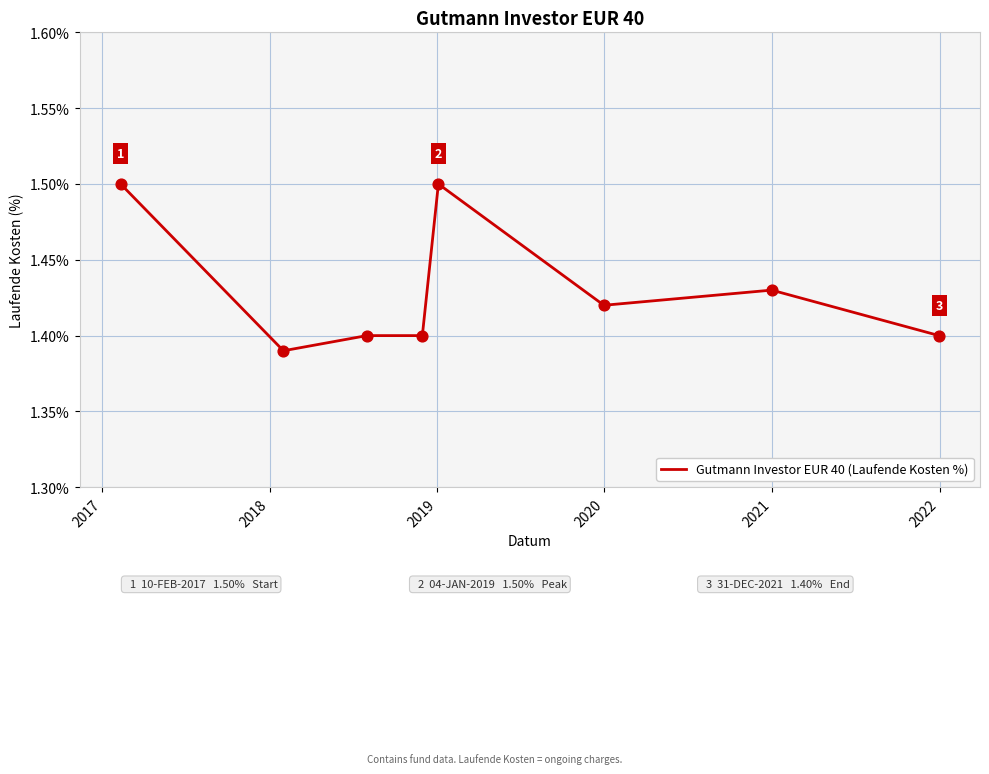

True or false: there are more than 0 points higher than both neighbors.

True